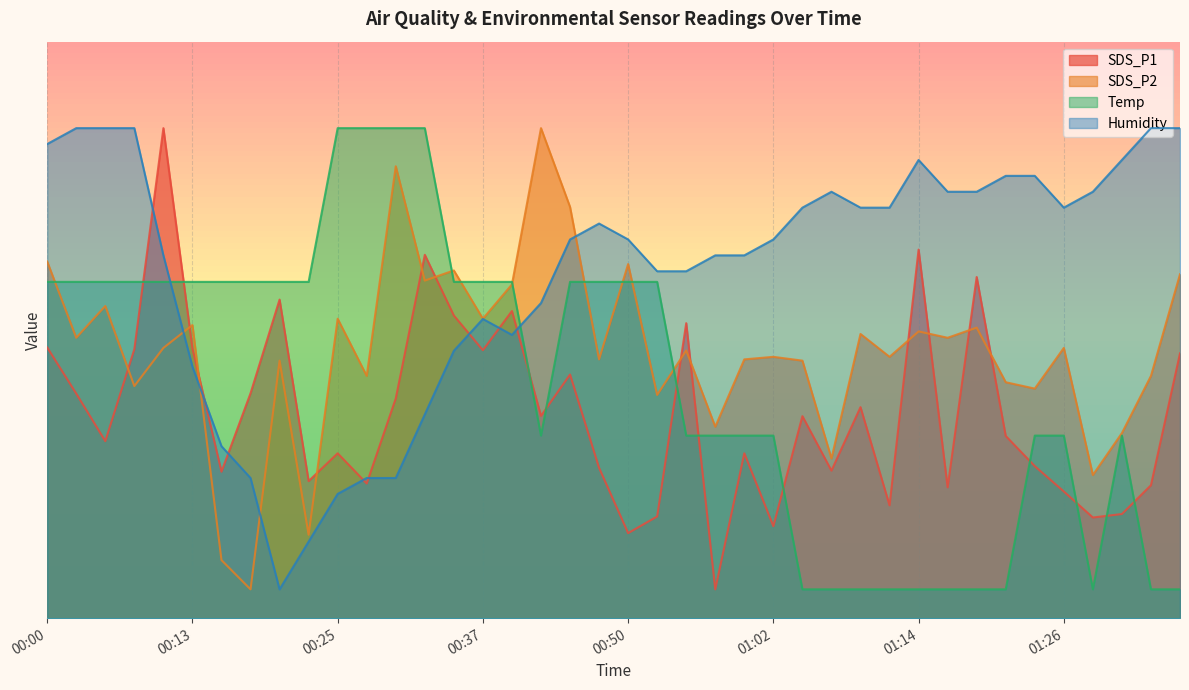

List the labels in order of SDS_P1 value, smallest first.

00:57, 00:50, 01:02, 01:29, 00:52, 01:31, 01:12, 01:26, 01:16, 01:34, 00:27, 00:22, 00:15, 01:07, 00:47, 01:24, 00:25, 00:59, 00:05, 01:21, 01:04, 00:42, 01:09, 00:30, 00:03, 00:18, 00:45, 01:36, 00:37, 00:08, 00:13, 00:00, 00:54, 00:35, 00:40, 00:20, 01:19, 00:32, 01:14, 00:10